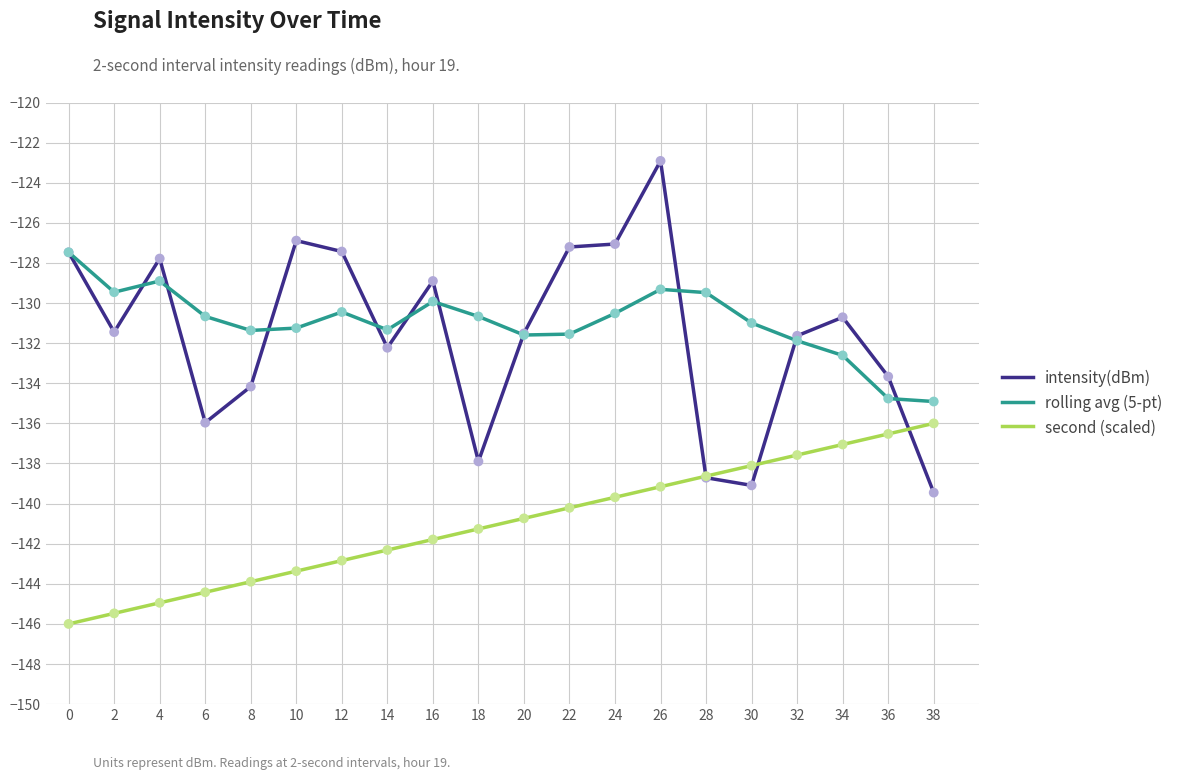

At which category is the sum across all series the highest?

26